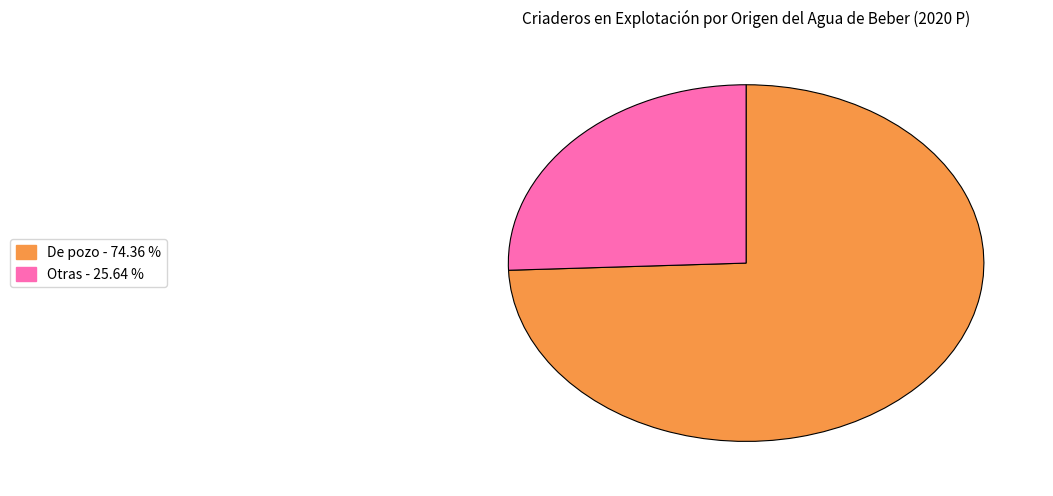

Is there any slice that represents more than half of the pie?

Yes